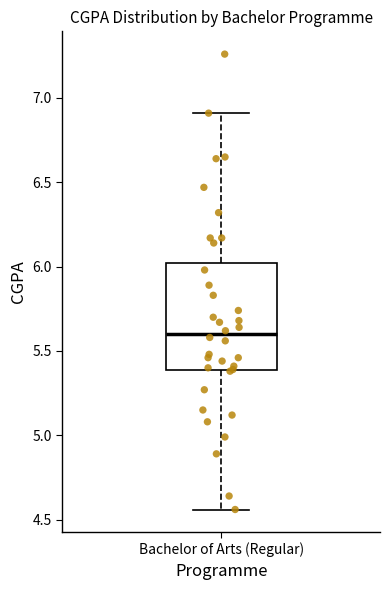

Read this box plot against the y-axis: the position of the median line, the range covered by the box, and the ends of both whiskers. The values are not printed on the chart, so give them approximately, as read against the axis.

median 5.60, box 5.40 to 6.00, whiskers 4.55 to 6.90